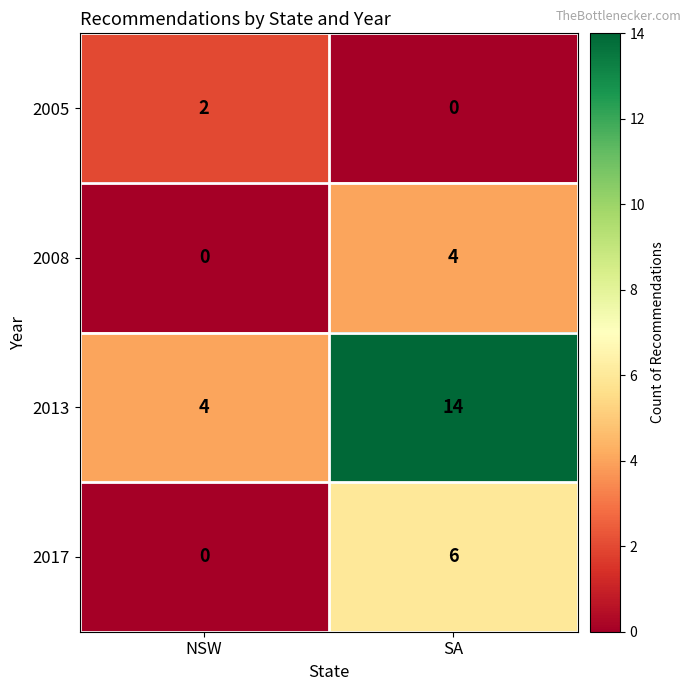

At which category is the sum across all series the highest?

SA